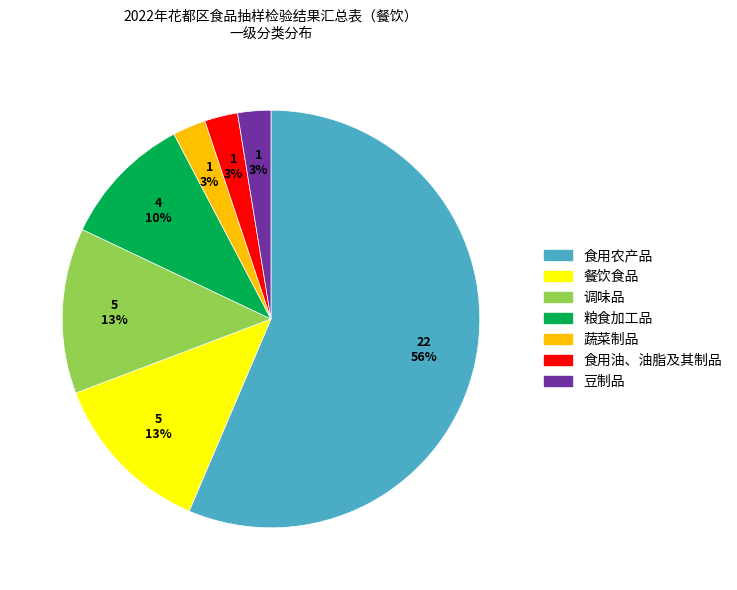

What is the largest slice in the pie chart?

食用农产品